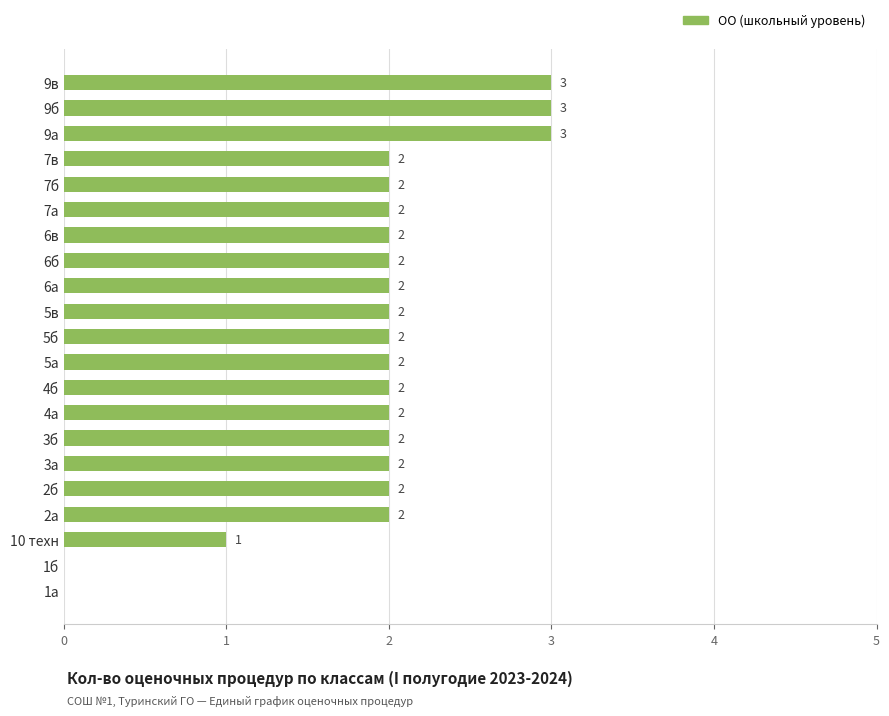

What is the sum of the values at 5б and 5а?

4